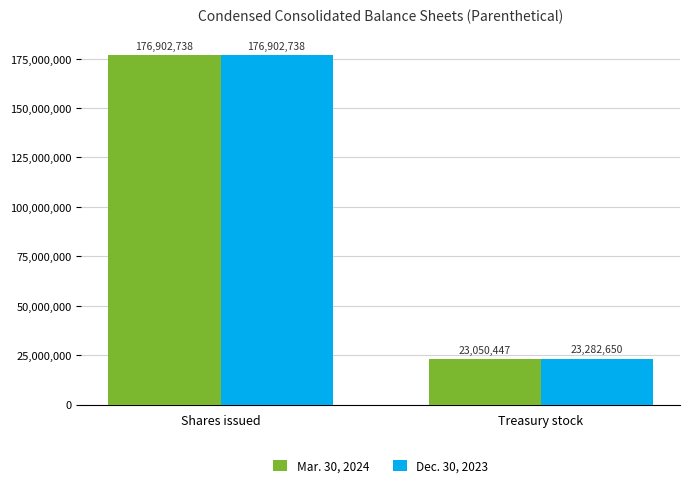

Rank the categories by Mar. 30, 2024 value from lowest to highest.

Treasury stock, Shares issued